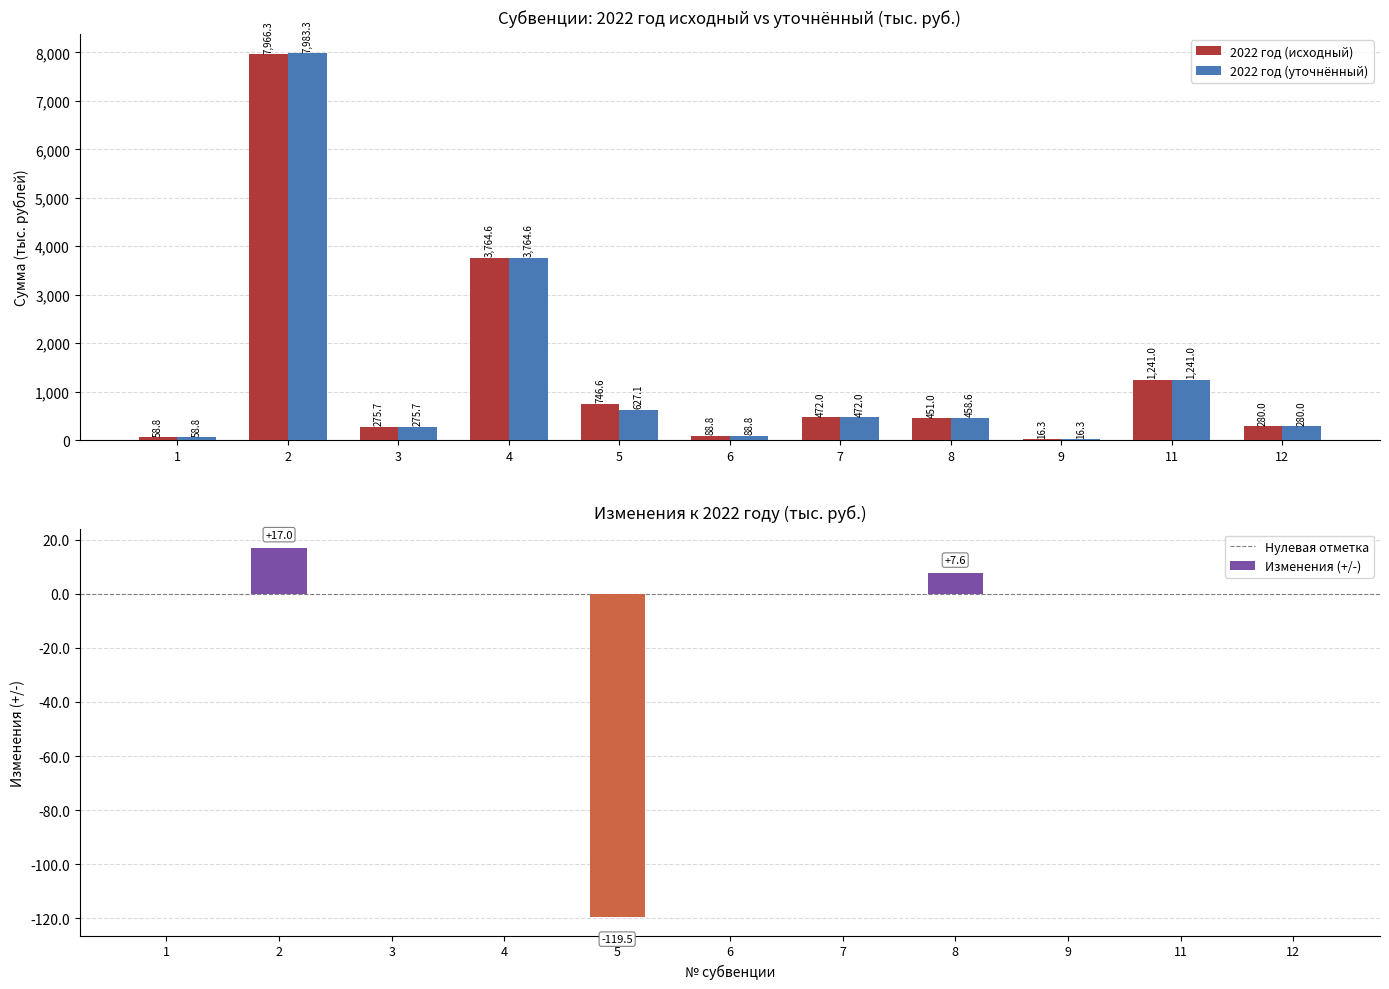

Which series changed the most between 1 and 6?

2022 год (исходный)